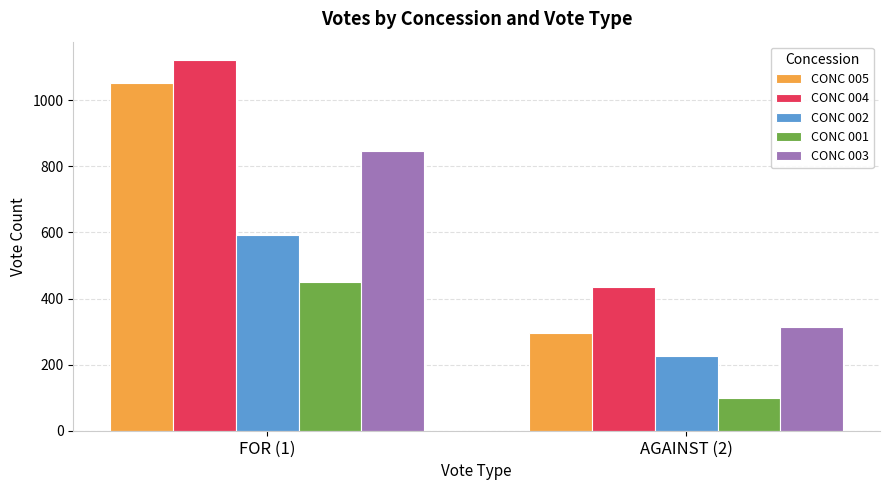

Read the CONC 002 value at AGAINST (2).

226